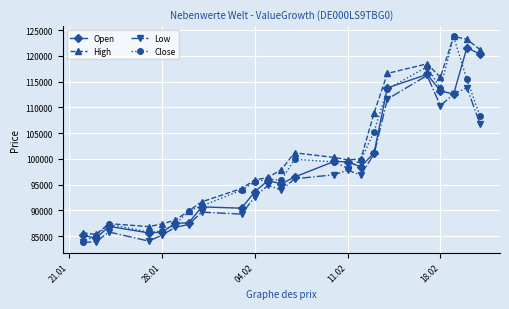

At how many categories does at least one series exceed 104742?

7